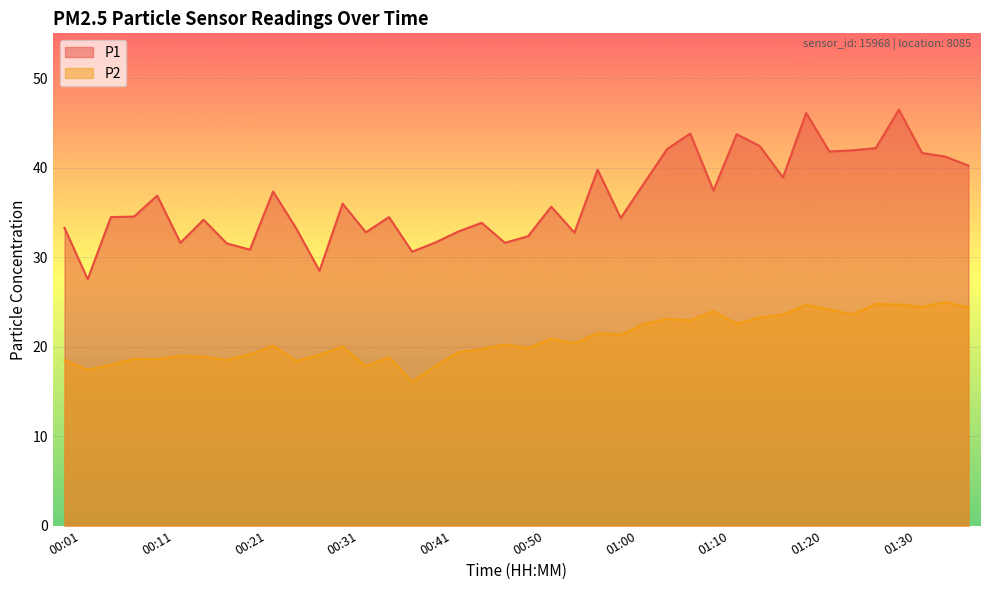

Is it true that P2 equals 24.1 at 01:22?

True